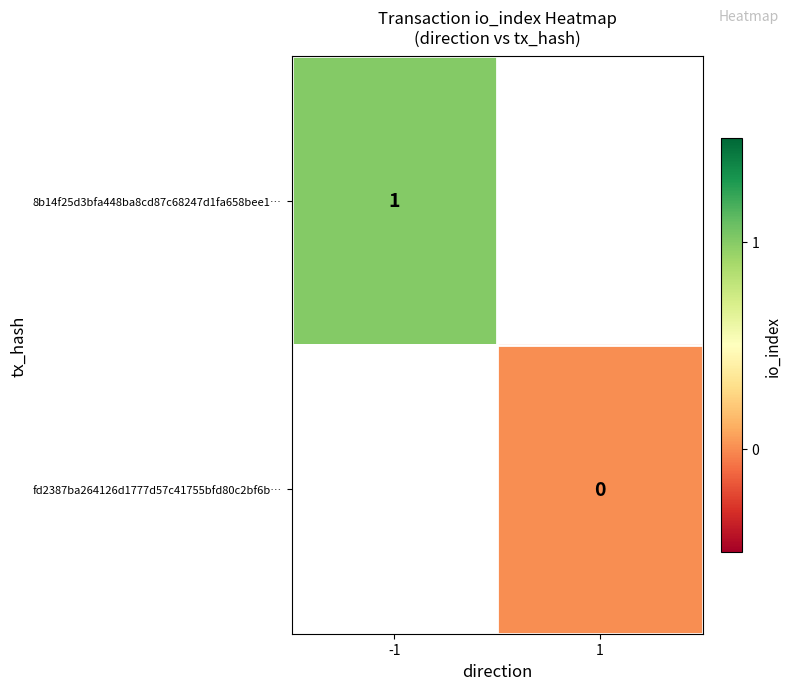

Is the value of fd2387ba264126d1777d57c41755bfd80c2bf6b… at 1 greater than the value of 8b14f25d3bfa448ba8cd87c68247d1fa658bee1… at -1?

No